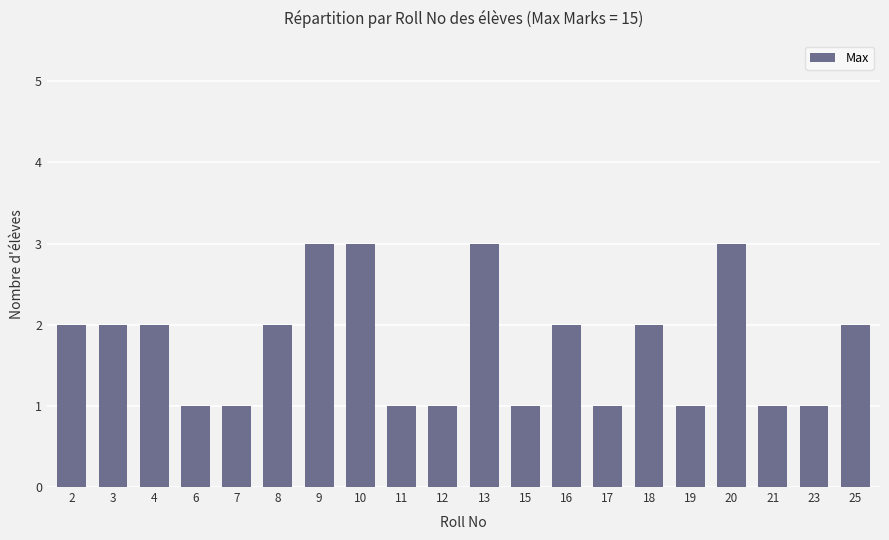

What is the sum of all values?

35